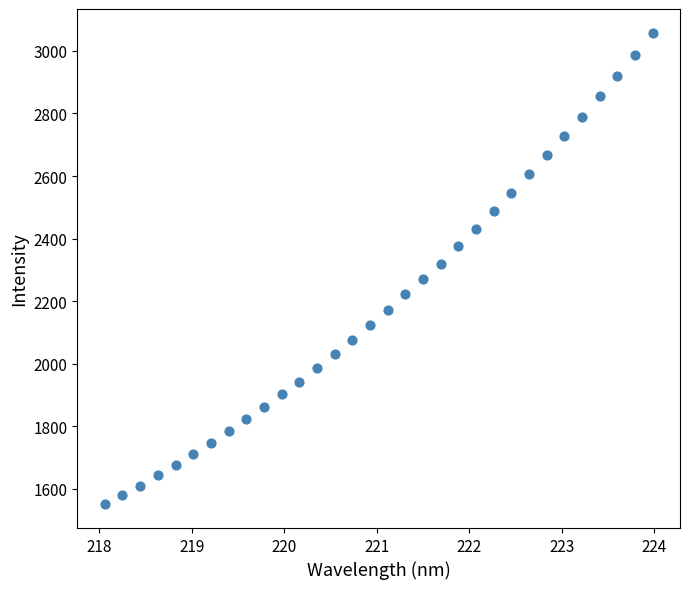

What is the range of Y values (max minus min)?

1508.9